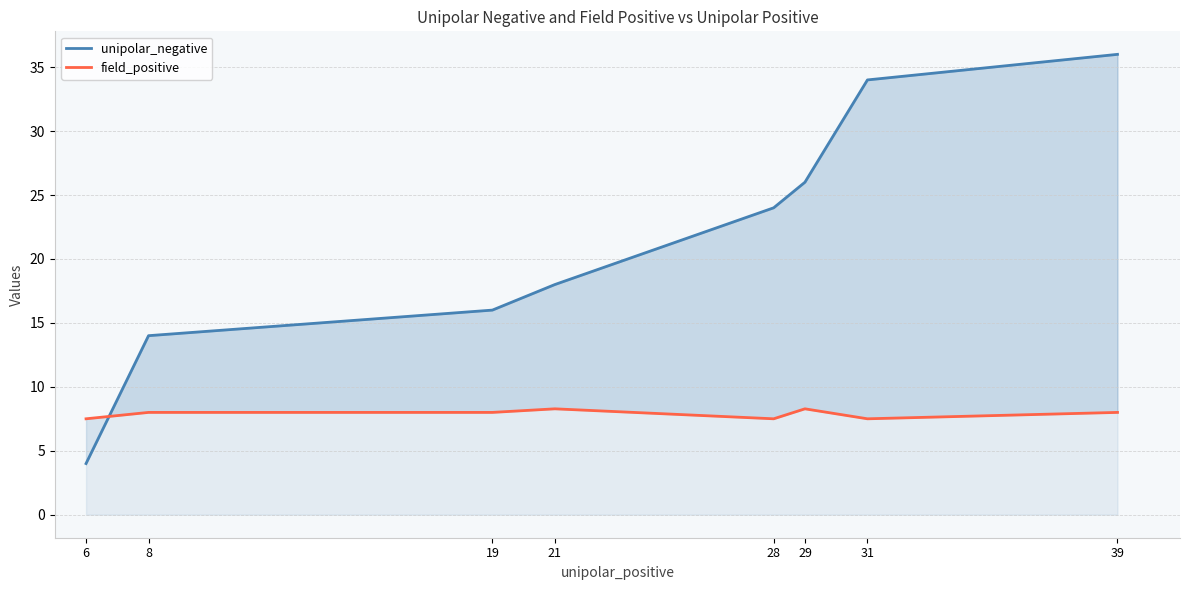

How many times do unipolar_negative and field_positive cross each other?

1